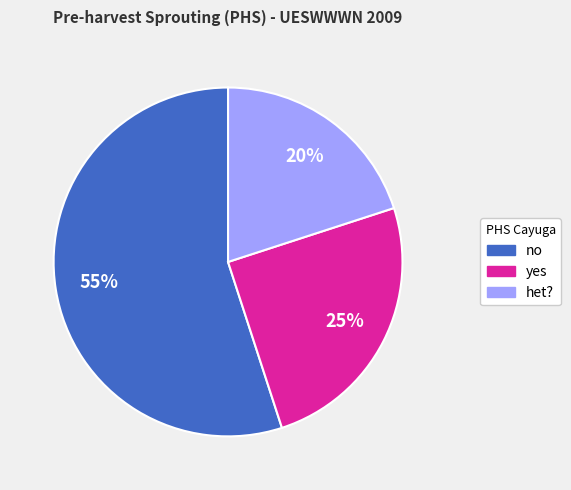

Does no represent more than half of the total?

Yes